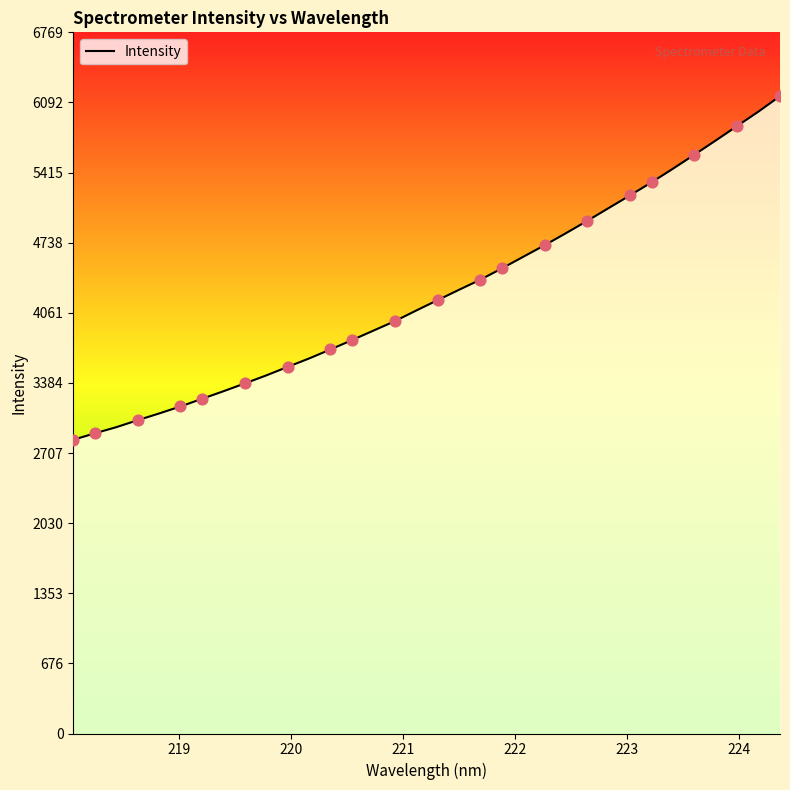

What is the highest value of the Intensity series?

6154.1